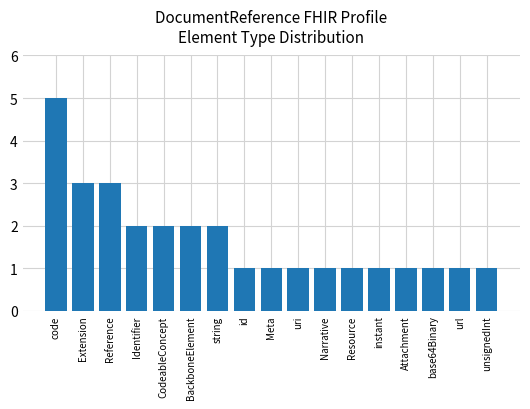

What is the label of the 10th bar from the right?

id